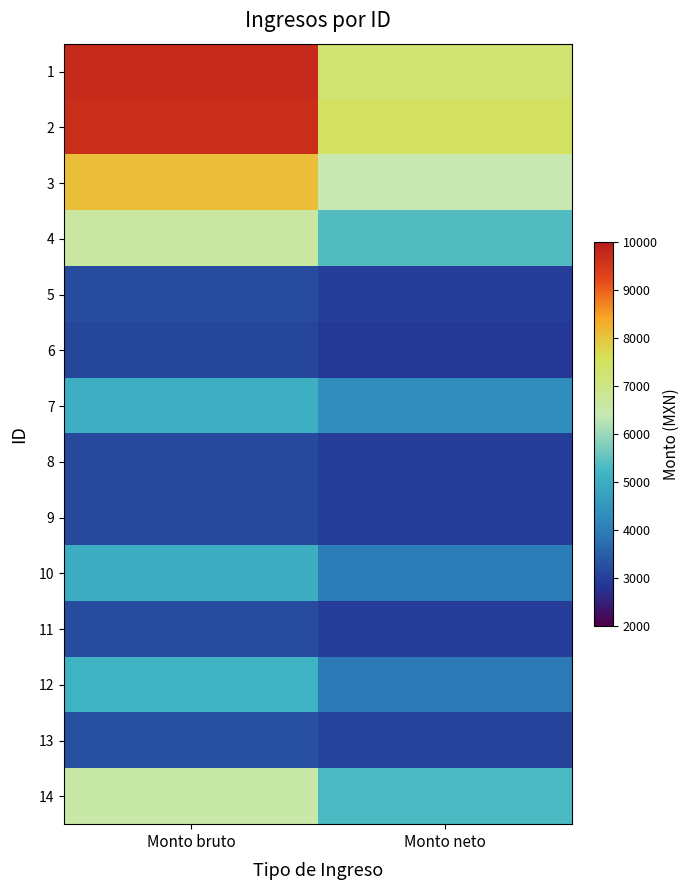

What is the greatest value displayed?

9737.0